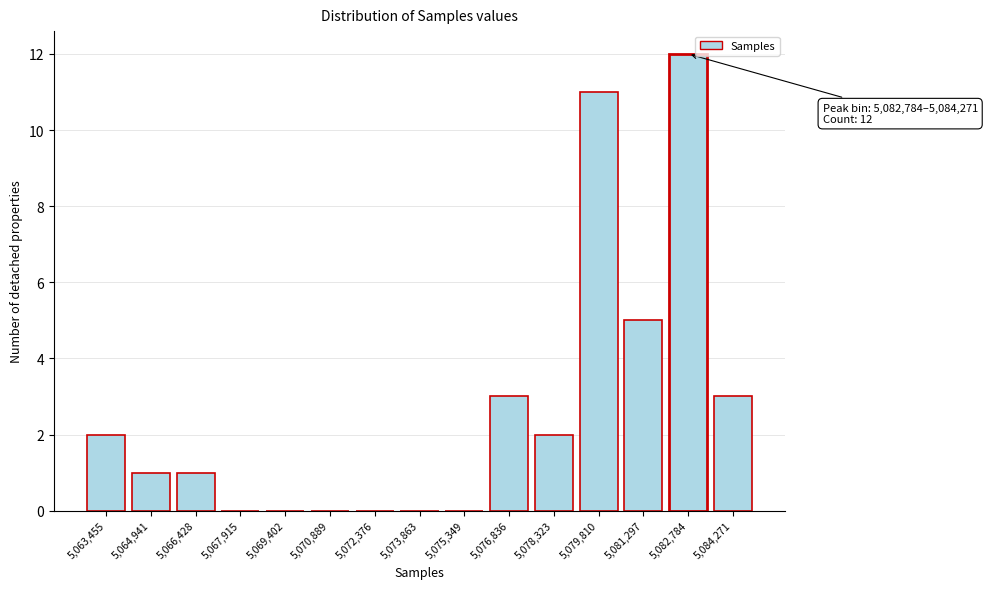

Reading left to right, transcribe all the data shown in this chart.

5,063,455=2	5,064,941=1	5,066,428=1	5,067,915=0	5,069,402=0	5,070,889=0	5,072,376=0	5,073,863=0	5,075,349=0	5,076,836=3	5,078,323=2	5,079,810=11	5,081,297=5	5,082,784=12	5,084,271=3